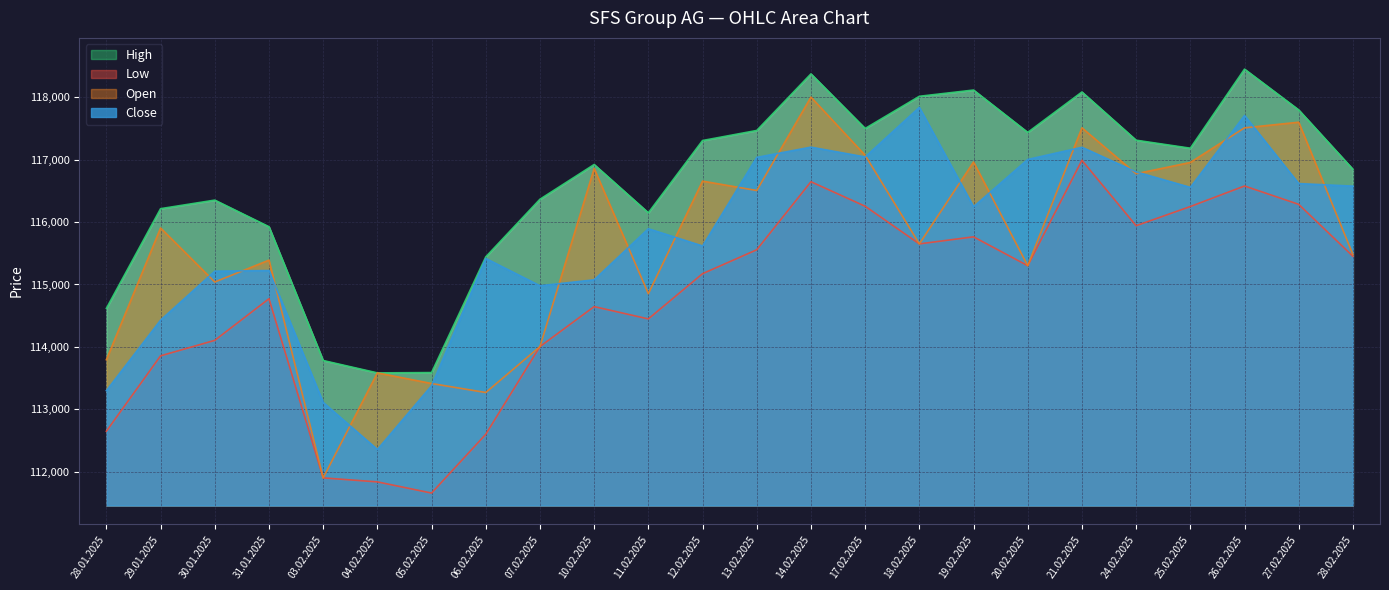

Which category has the highest value across all series?

26.02.2025